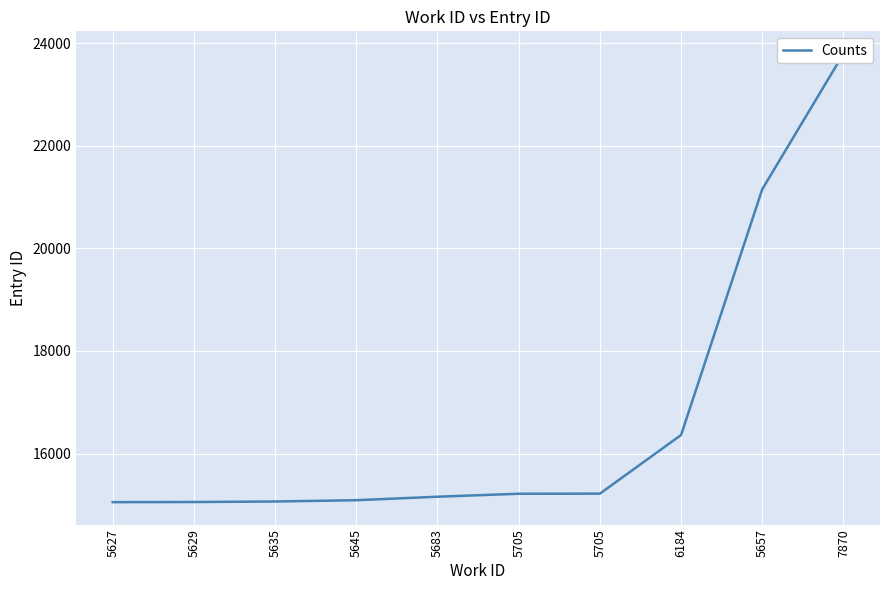

List the labels in order of value, largest first.

7870, 5657, 6184, 5705, 5705, 5683, 5645, 5635, 5629, 5627